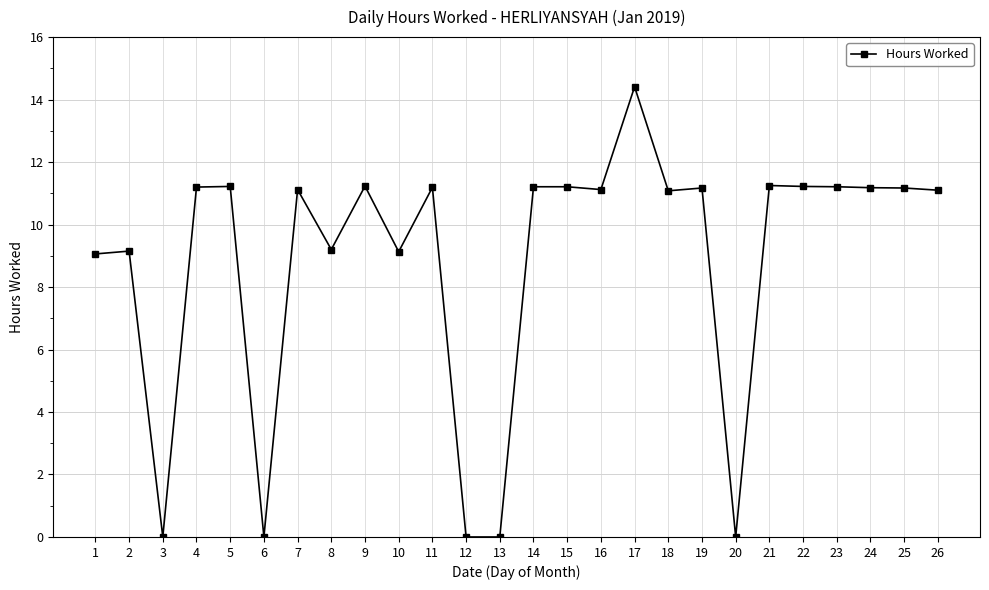

What is the difference between the values at 7 and 20?

11.1